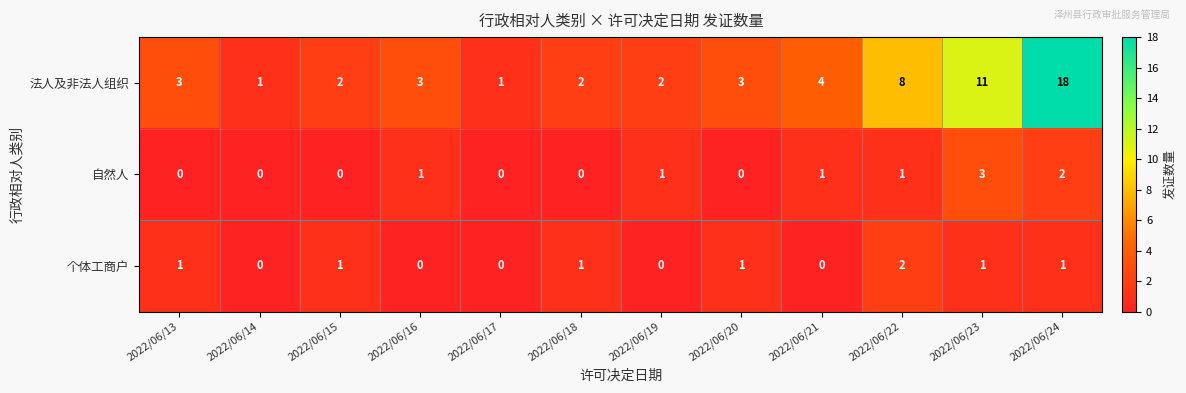

What is the total value across all series at 2022/06/20?

4